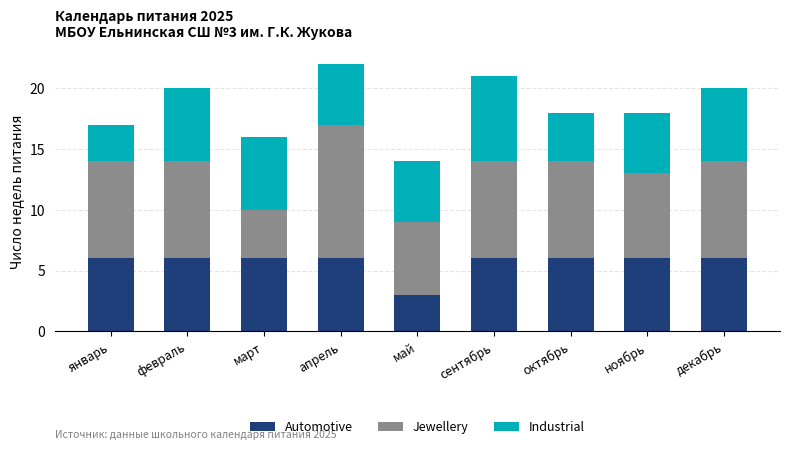

Read the Automotive value at февраль.

6